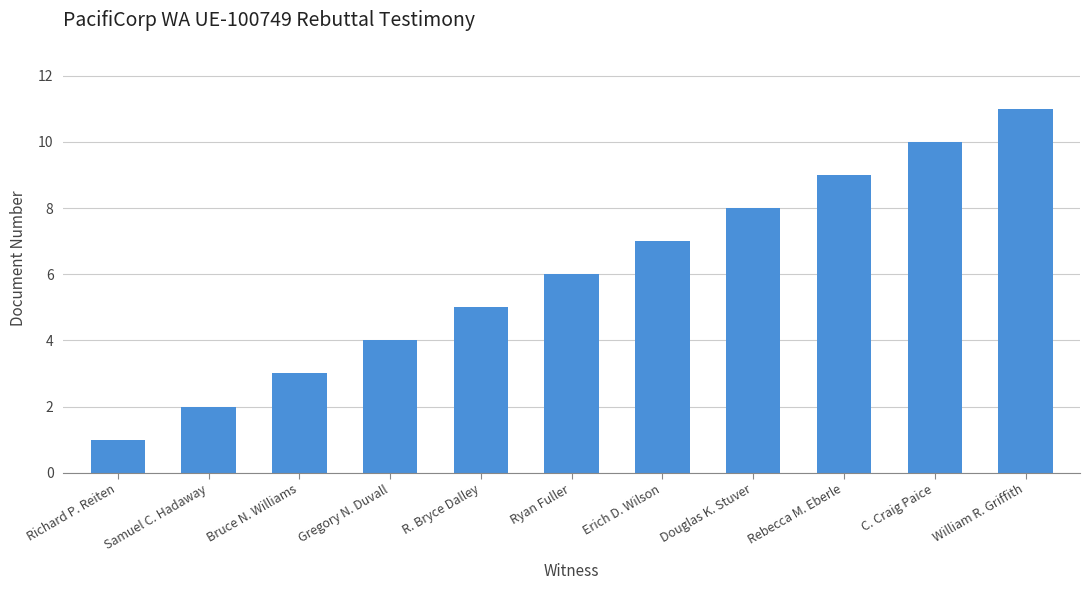

What is the maximum value shown in the chart?

11